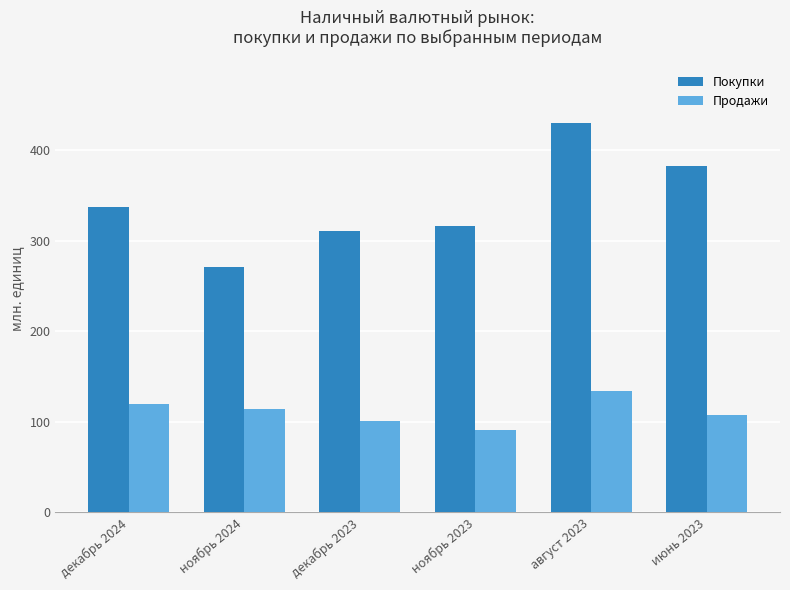

Which series changed the most between ноябрь 2024 and ноябрь 2023?

Покупки